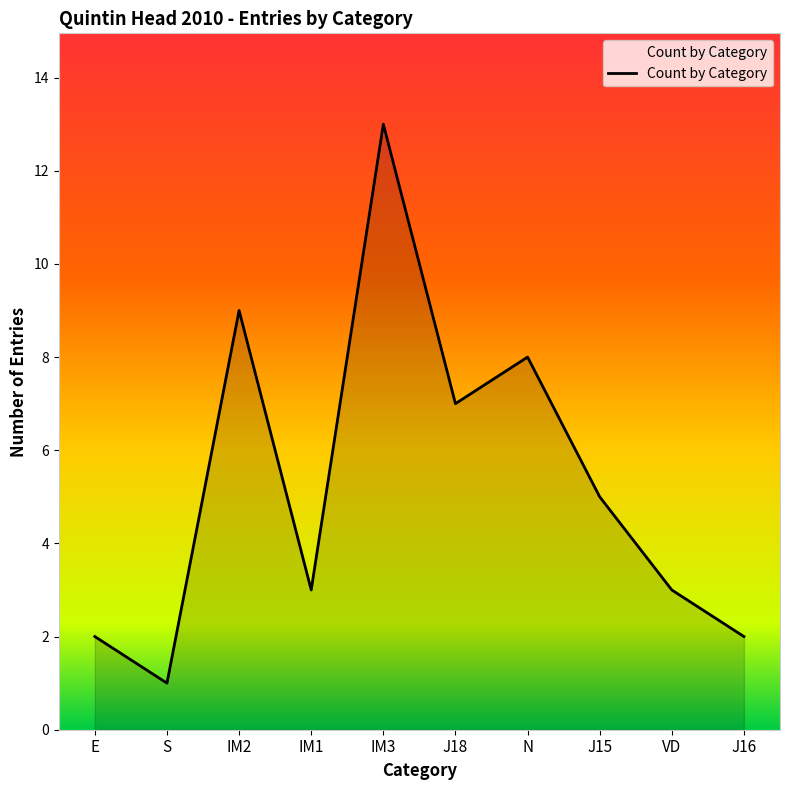

Reading right to left, transcribe all the data shown in this chart.

2	3	5	8	7	13	3	9	1	2